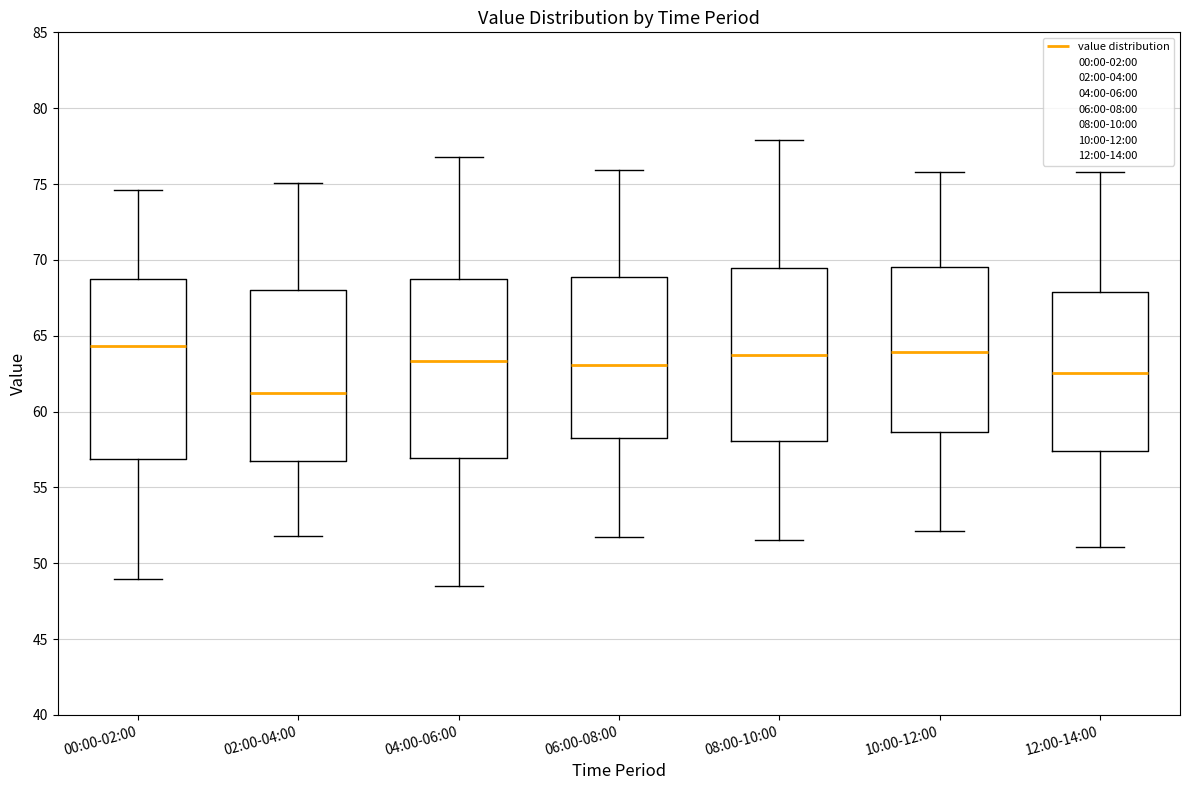

Reading left to right, read every box against the y-axis: the position of its median line, the range the box covers, and the ends of its whiskers. The values are not printed on the chart, so give them approximately, as read against the axis.

00:00-02:00: median 64.5, box 57.0 to 68.5, whiskers 49.0 to 74.5
02:00-04:00: median 61.5, box 56.5 to 68.0, whiskers 52.0 to 75.0
04:00-06:00: median 63.5, box 57.0 to 68.5, whiskers 48.5 to 77.0
06:00-08:00: median 63.0, box 58.5 to 69.0, whiskers 51.5 to 76.0
08:00-10:00: median 63.5, box 58.0 to 69.5, whiskers 51.5 to 78.0
10:00-12:00: median 64.0, box 58.5 to 69.5, whiskers 52.0 to 76.0
12:00-14:00: median 62.5, box 57.5 to 68.0, whiskers 51.0 to 76.0